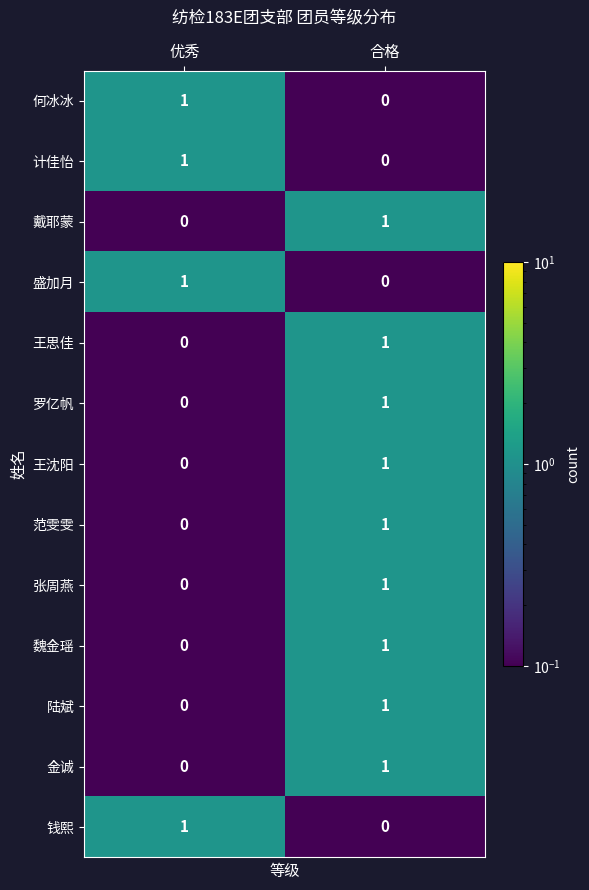

At which category is the sum across all series the highest?

合格